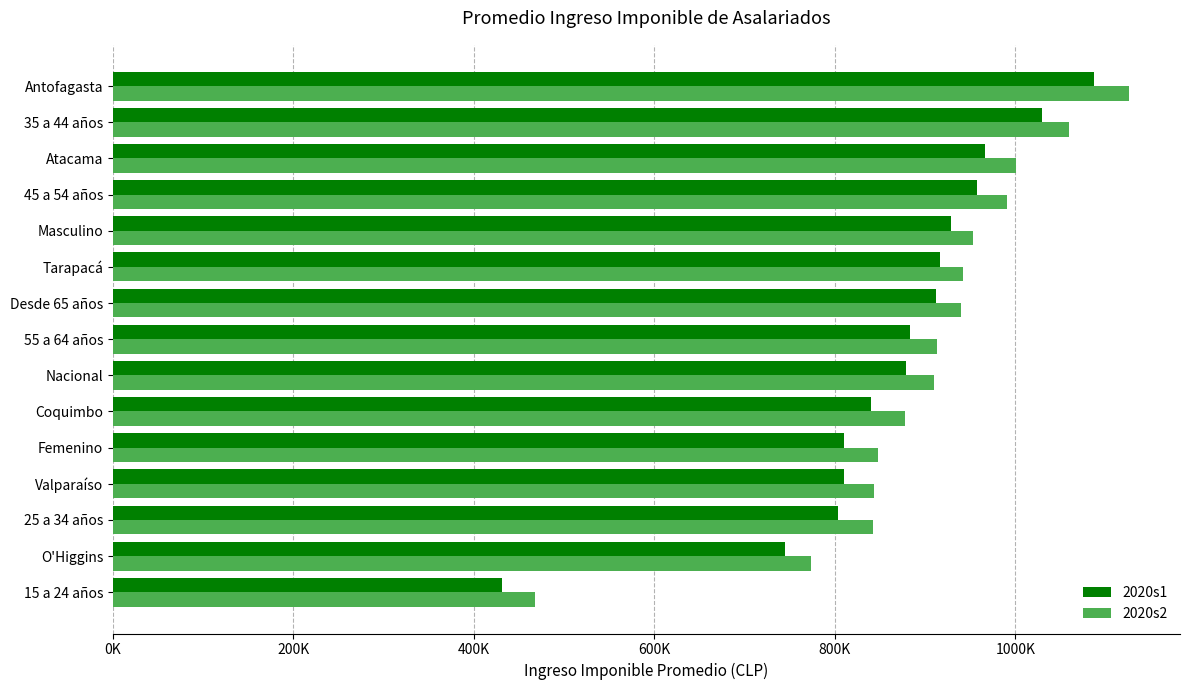

What are all the series names shown in the legend?

2020s1, 2020s2